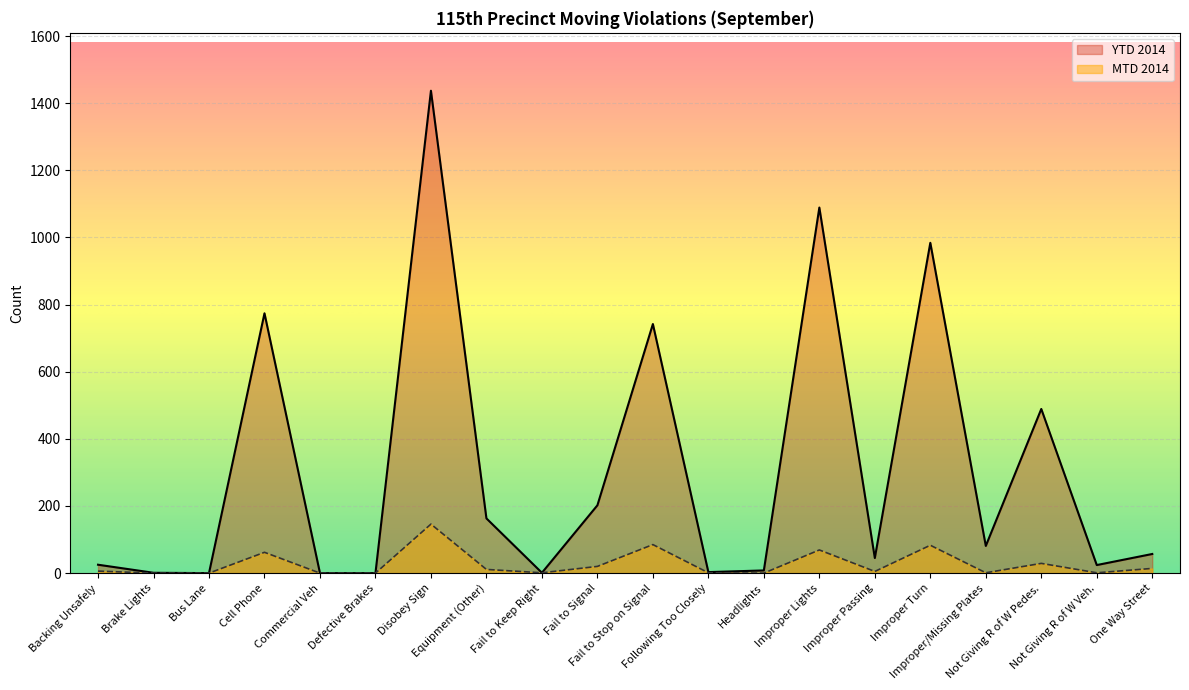

The value of YTD 2014 at Commercial Veh is 0. True or false?

True